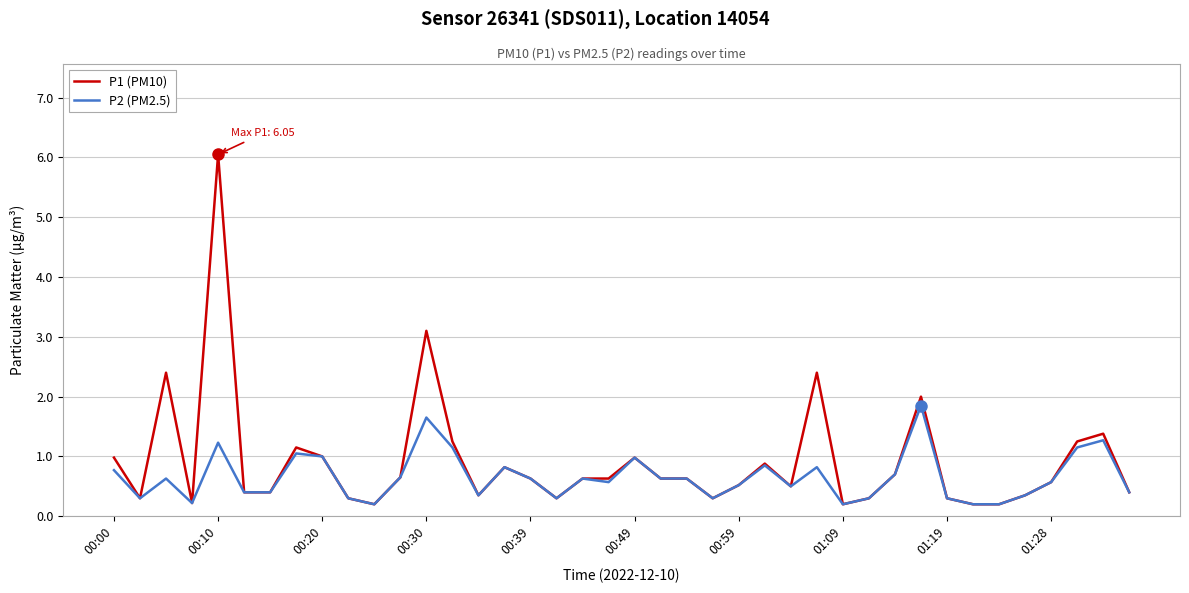

At how many categories does at least one series exceed 4?

1